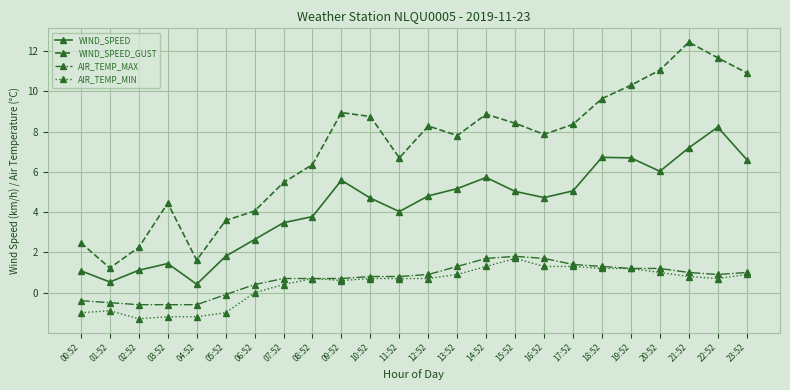

What is the sum of the WIND_SPEED values at 02:52 and 09:52?

6.7